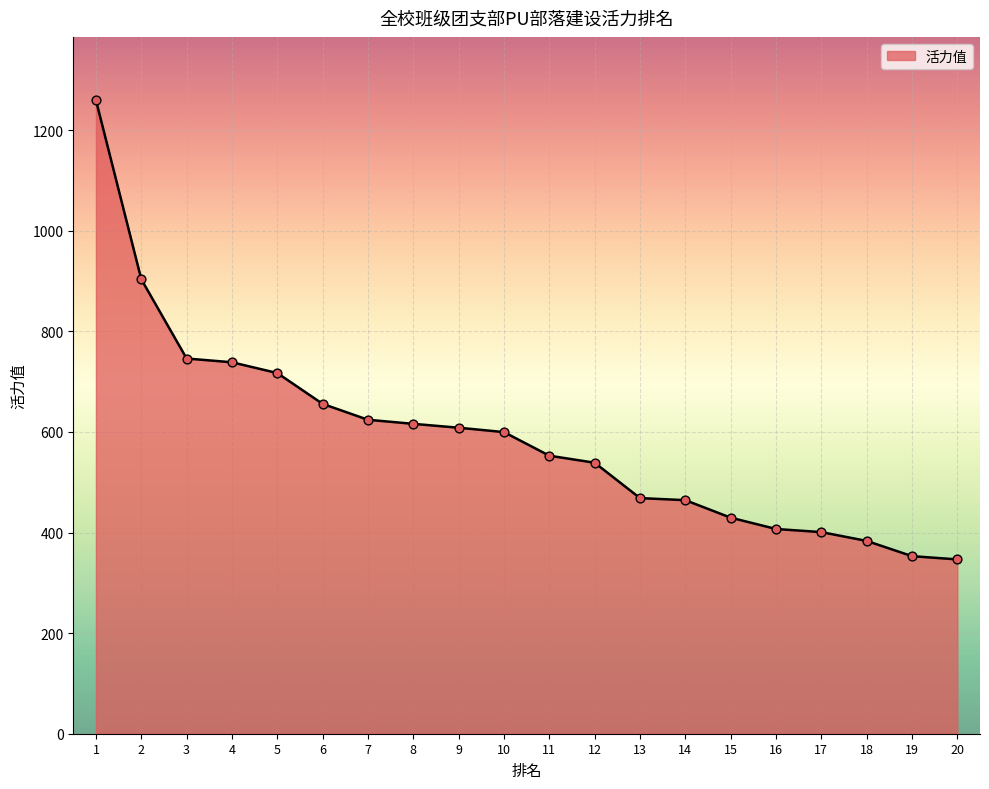

What is the change in value from 10 to 19?

-246.6